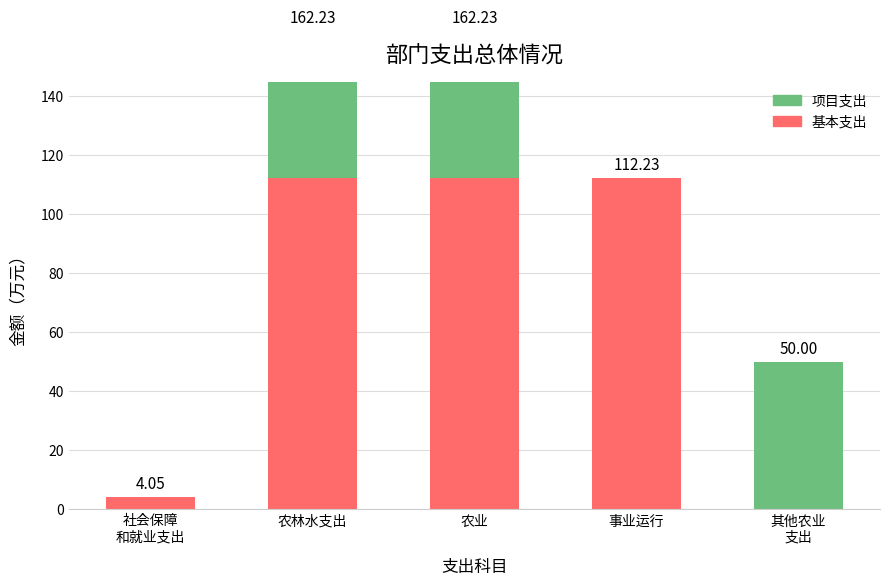

What is the total value across all series at 社会保障
和就业支出?

4.0